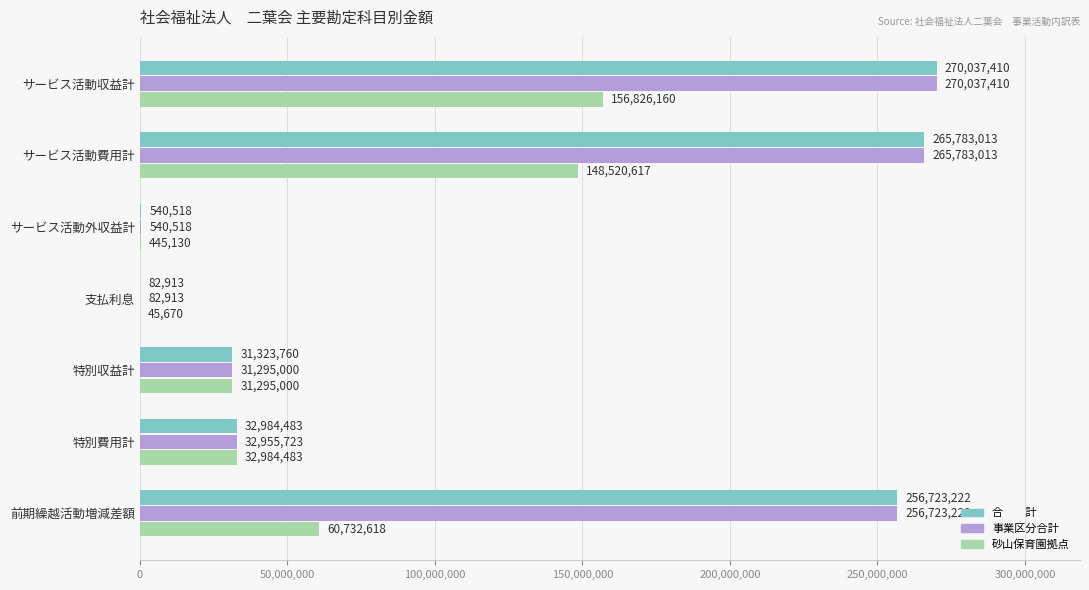

At which category does the chart reach its peak across all series?

サービス活動収益計